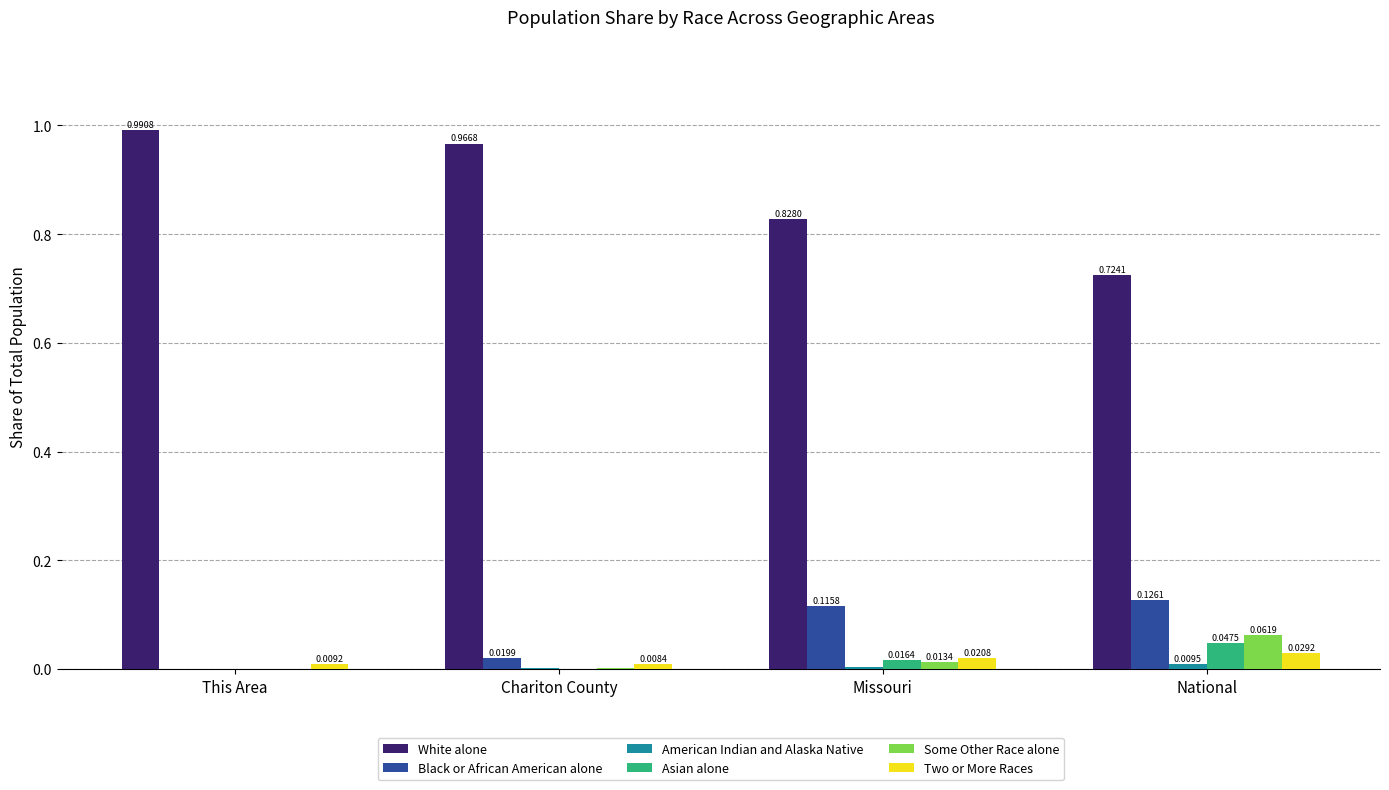

Which series has the largest total across all categories?

White alone